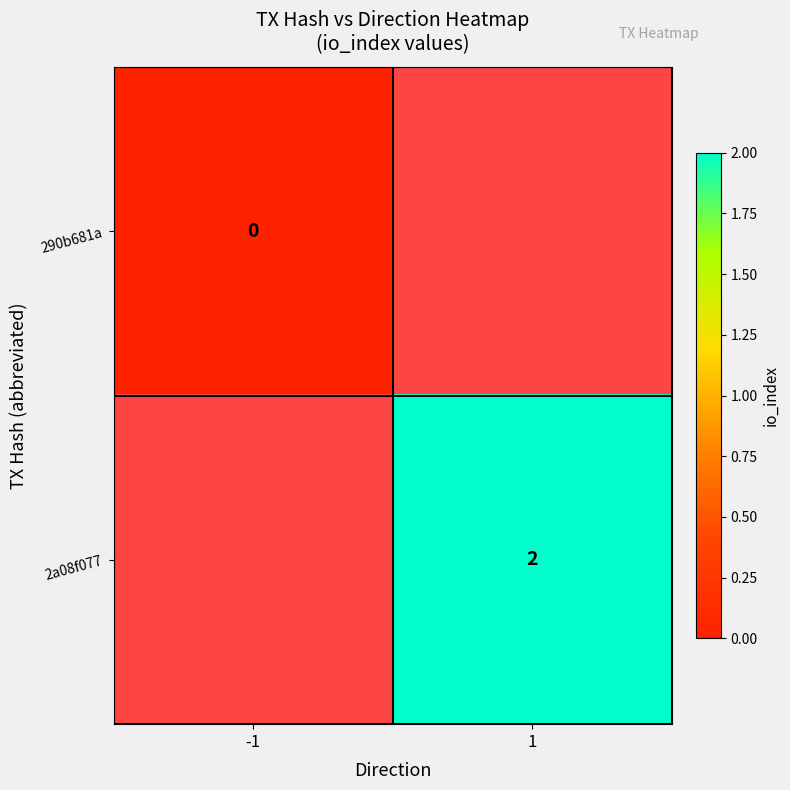

Which category has the highest value across all series?

1